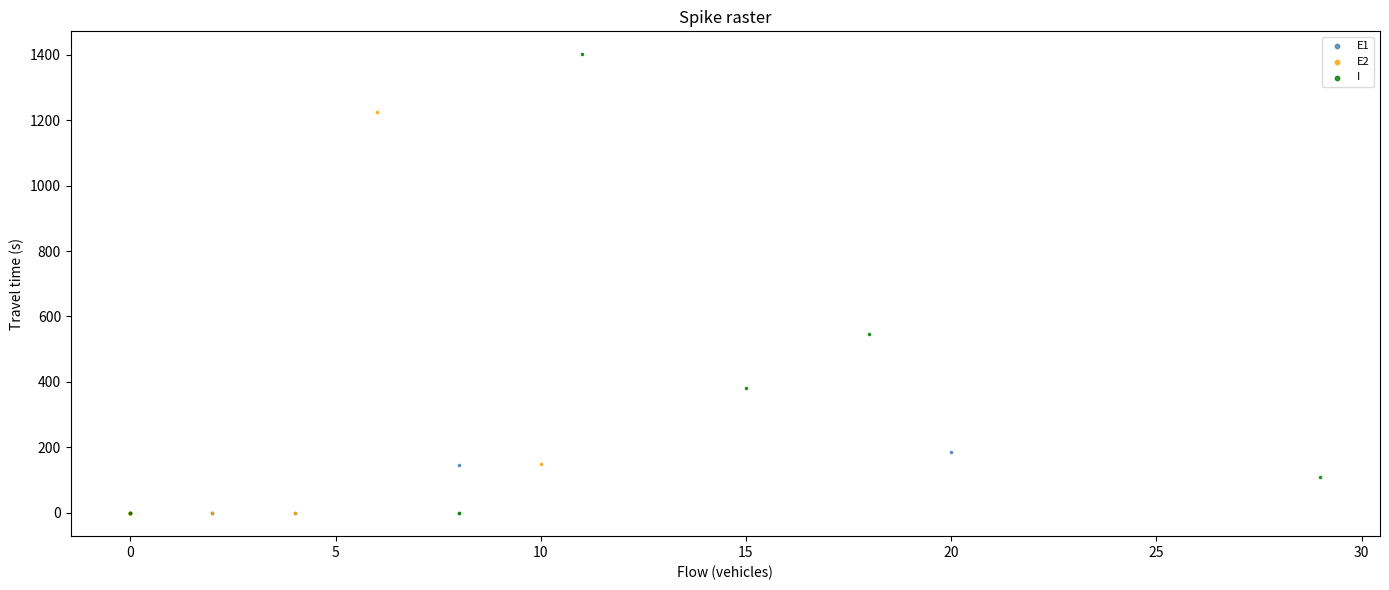

What are all the series names shown in the legend?

E1, E2, I